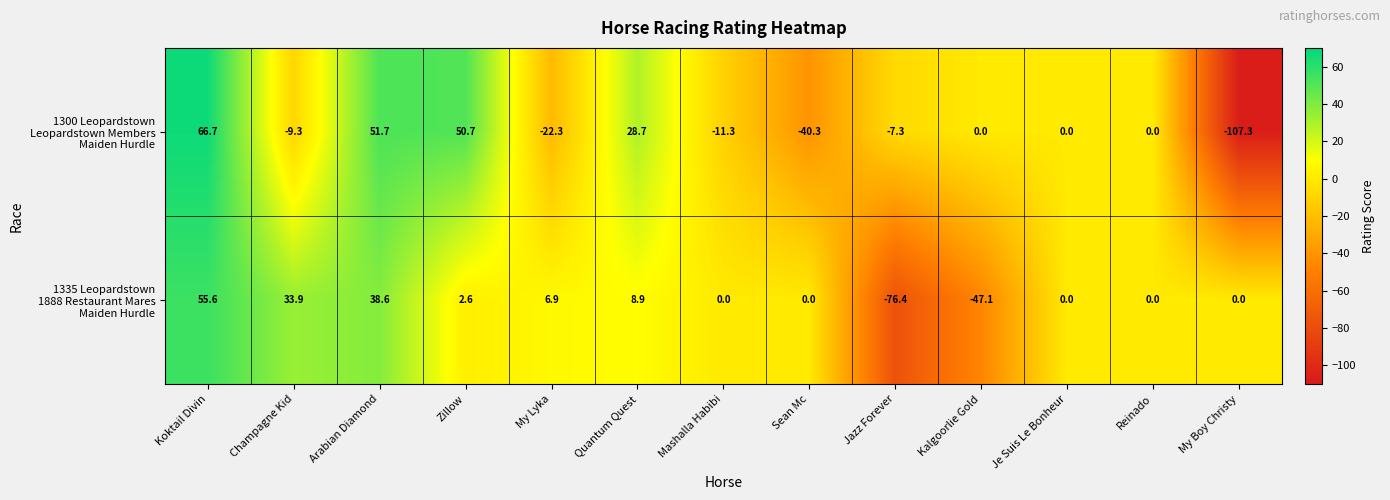

What is the spread (max minus min) of values at Jazz Forever?

69.1